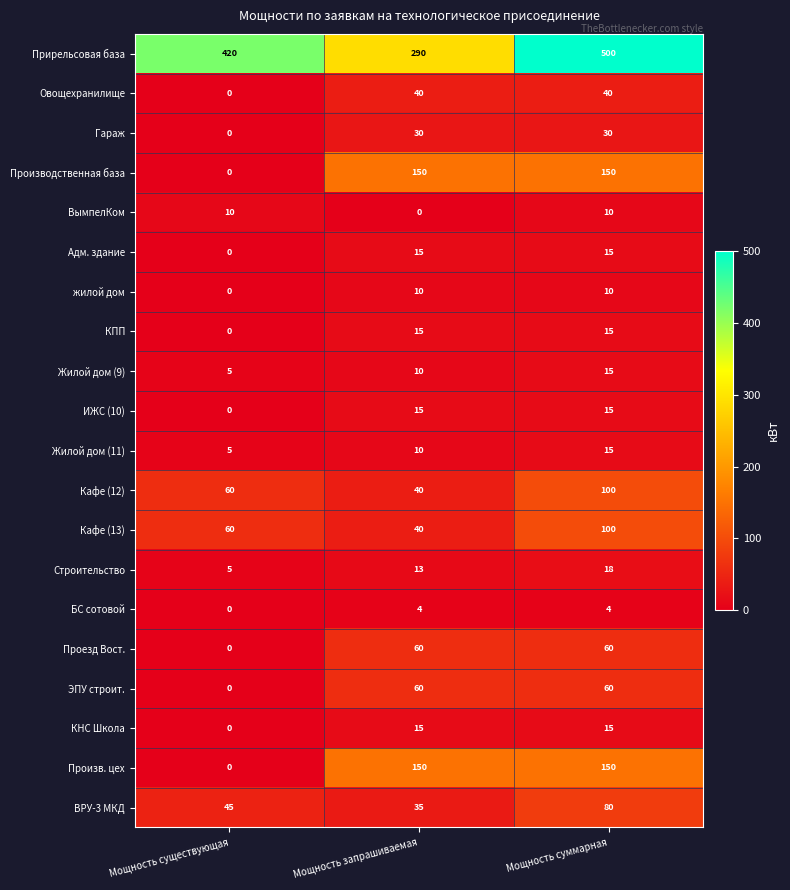

At which label is Жилой дом (11) closest to 10?

Мощность запрашиваемая